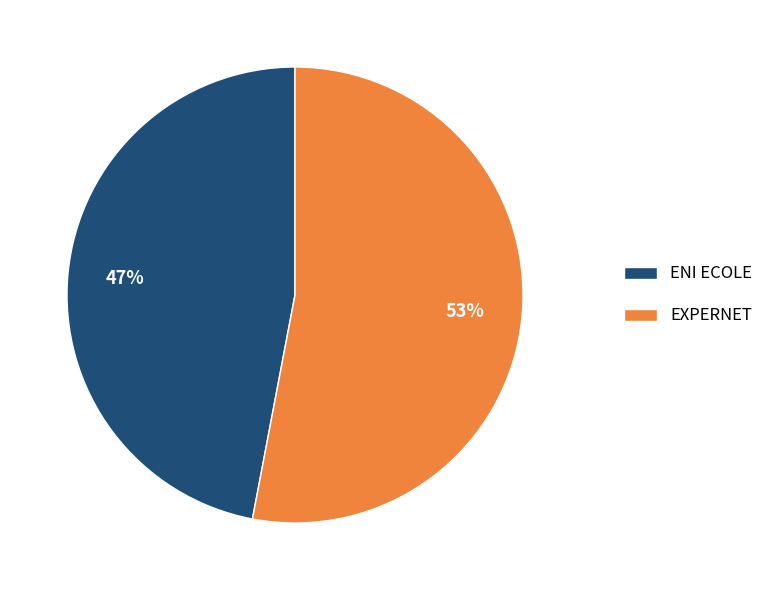

Combined, do EXPERNET and ENI ECOLE account for over 50%?

Yes